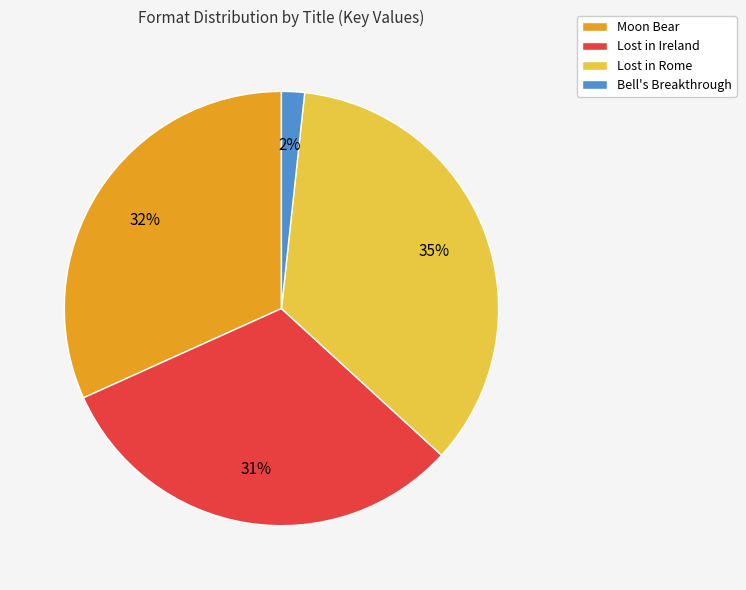

What is the ratio of the value at Moon Bear to the value at Lost in Ireland?

1.0